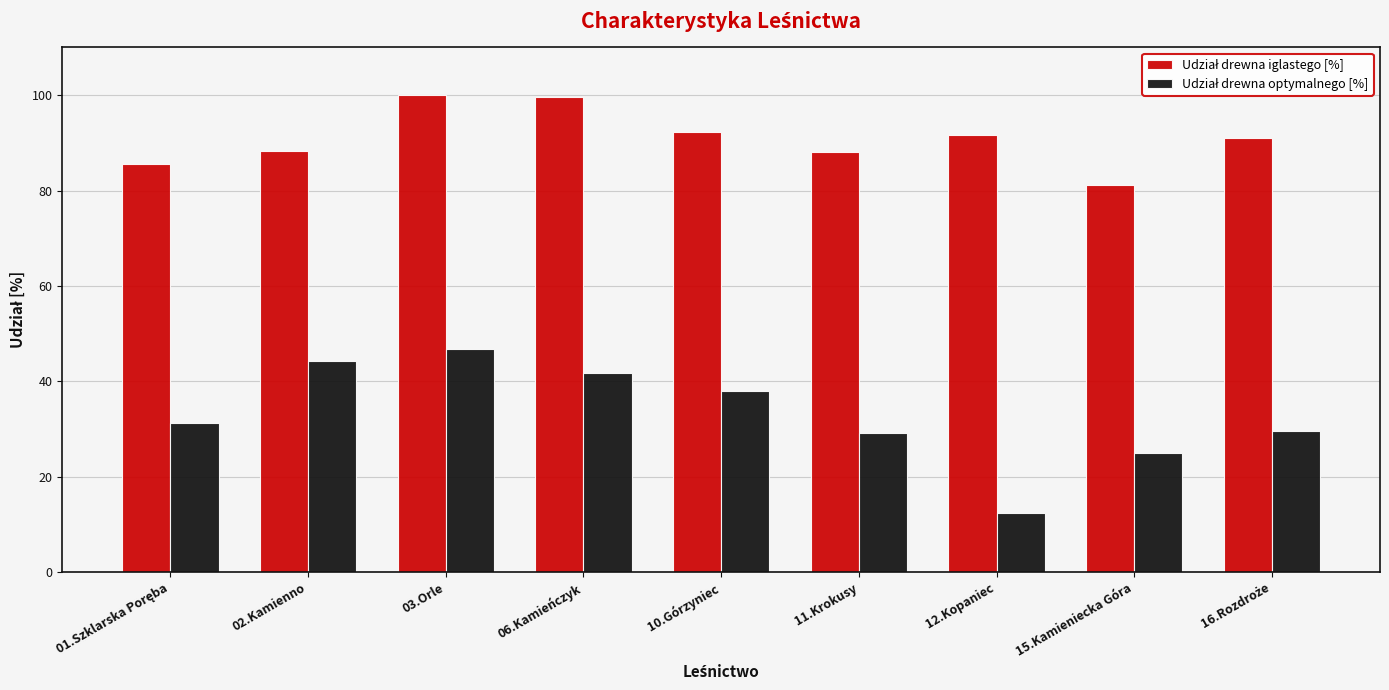

Does the chart contain stacked bars?

No